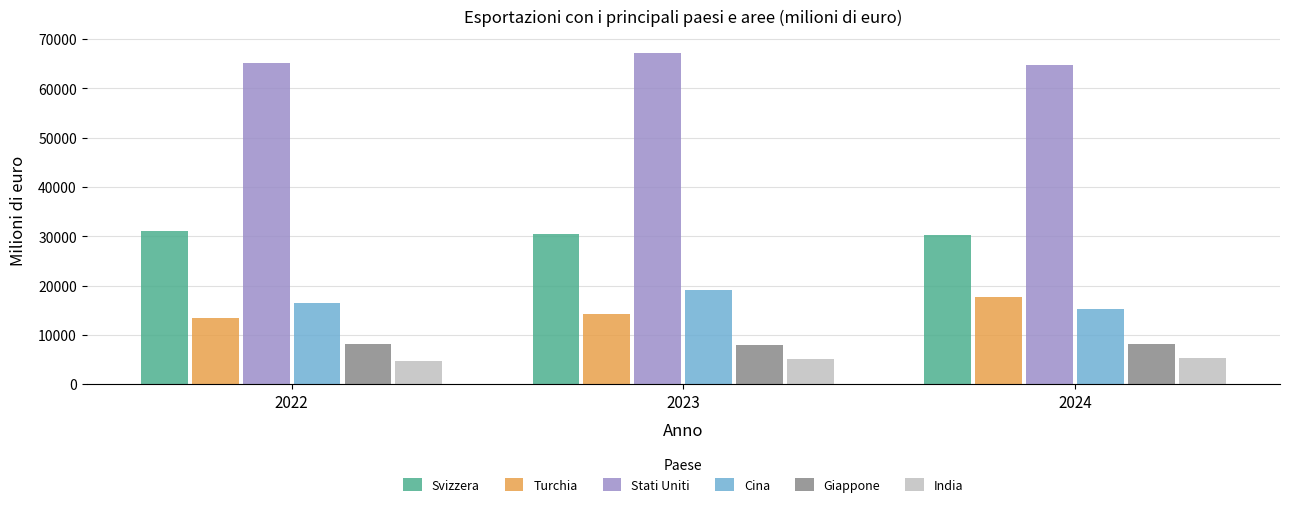

What is the difference between the maximum and minimum values in the Stati Uniti series?

2406.6